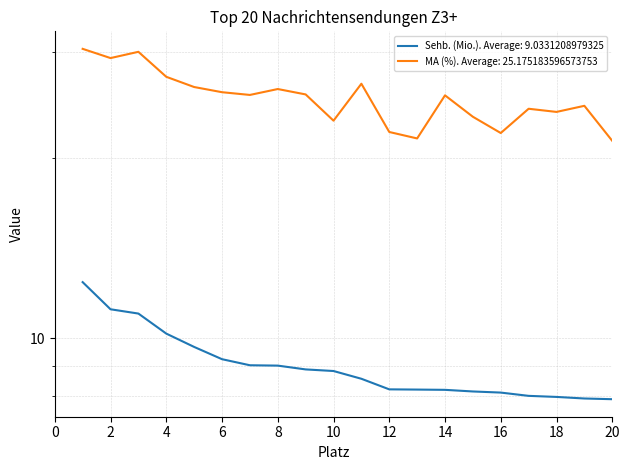

Which series has the widest spread of values?

MA (%)